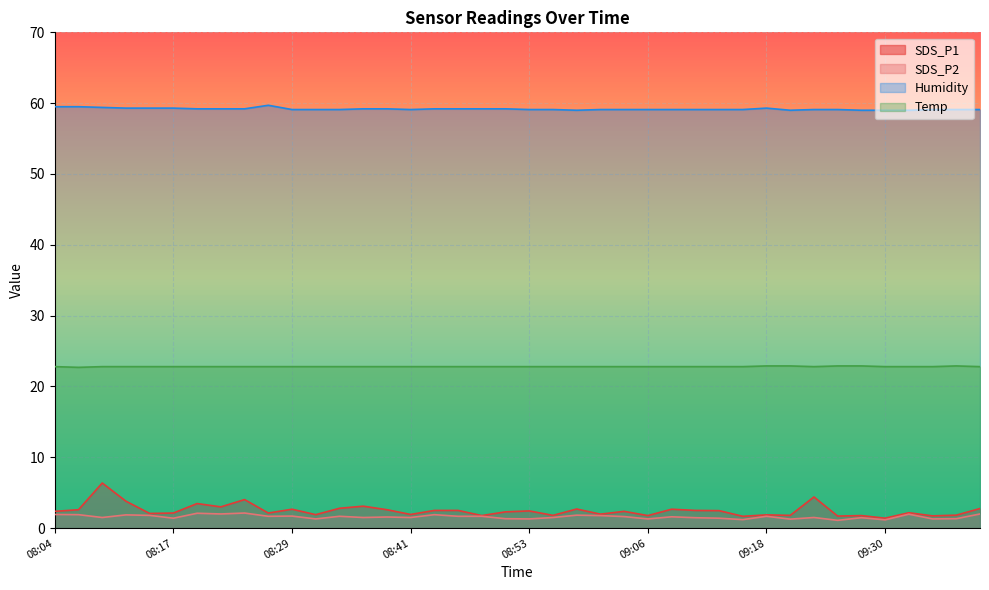

What are all the series names shown in the legend?

SDS_P1, SDS_P2, Humidity, Temp